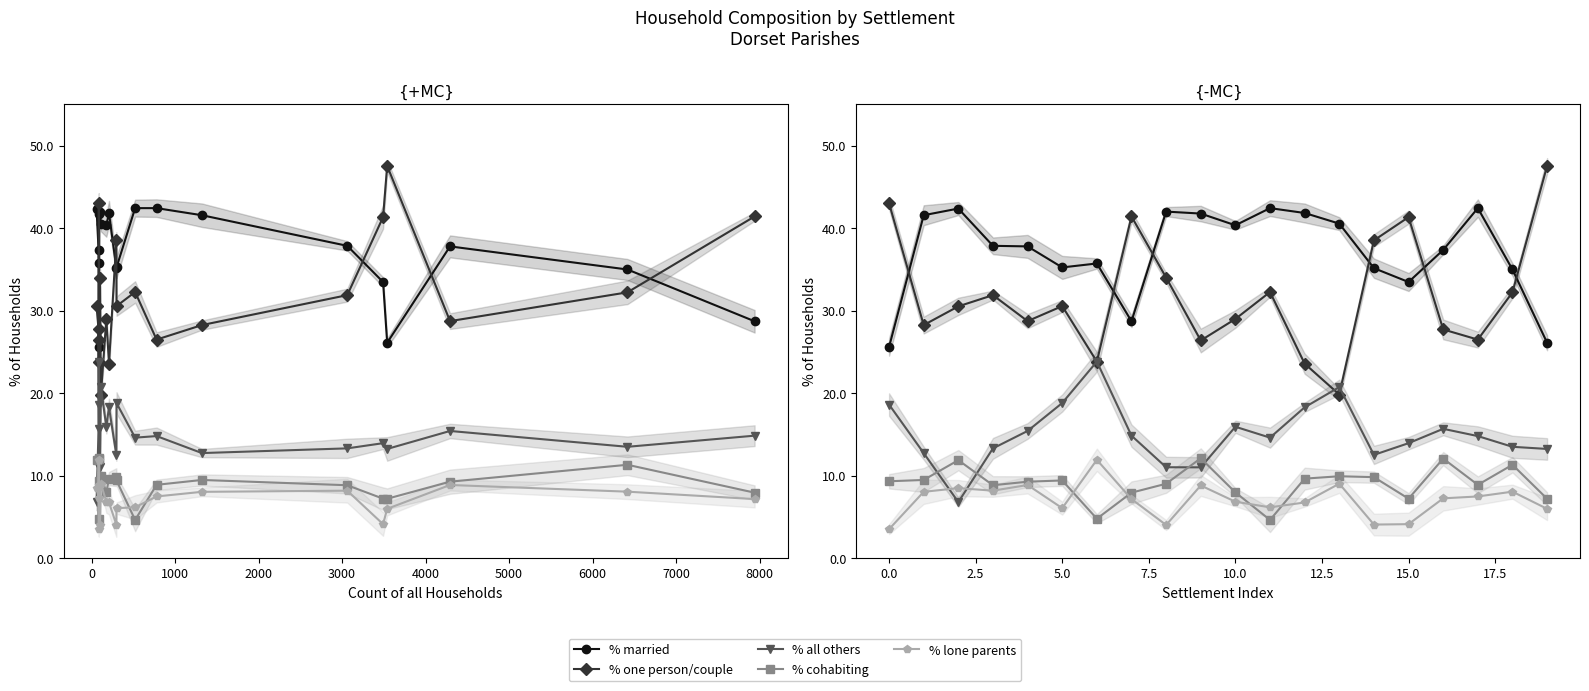

What is the sum of all % of households lone parents values?

140.4